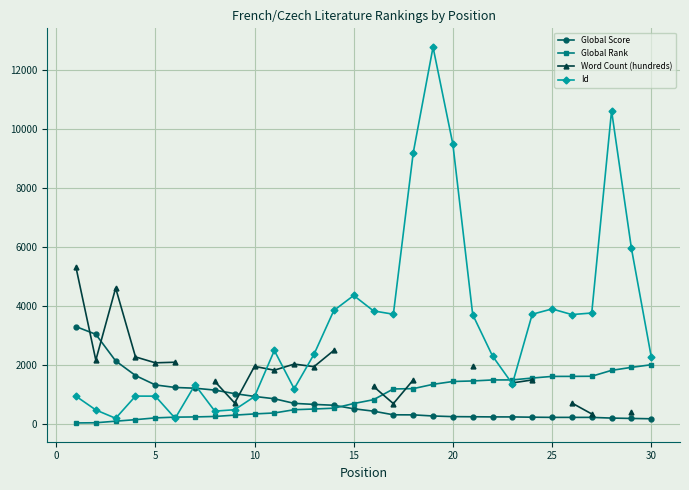

What is the highest value of the Id series?

12761